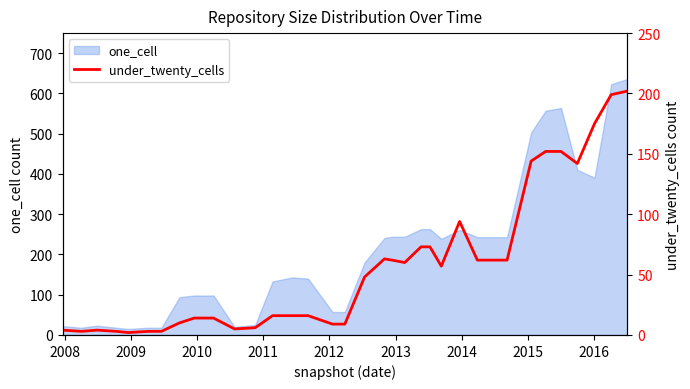

True or false: there are more than 2 points higher than both neighbors.

True